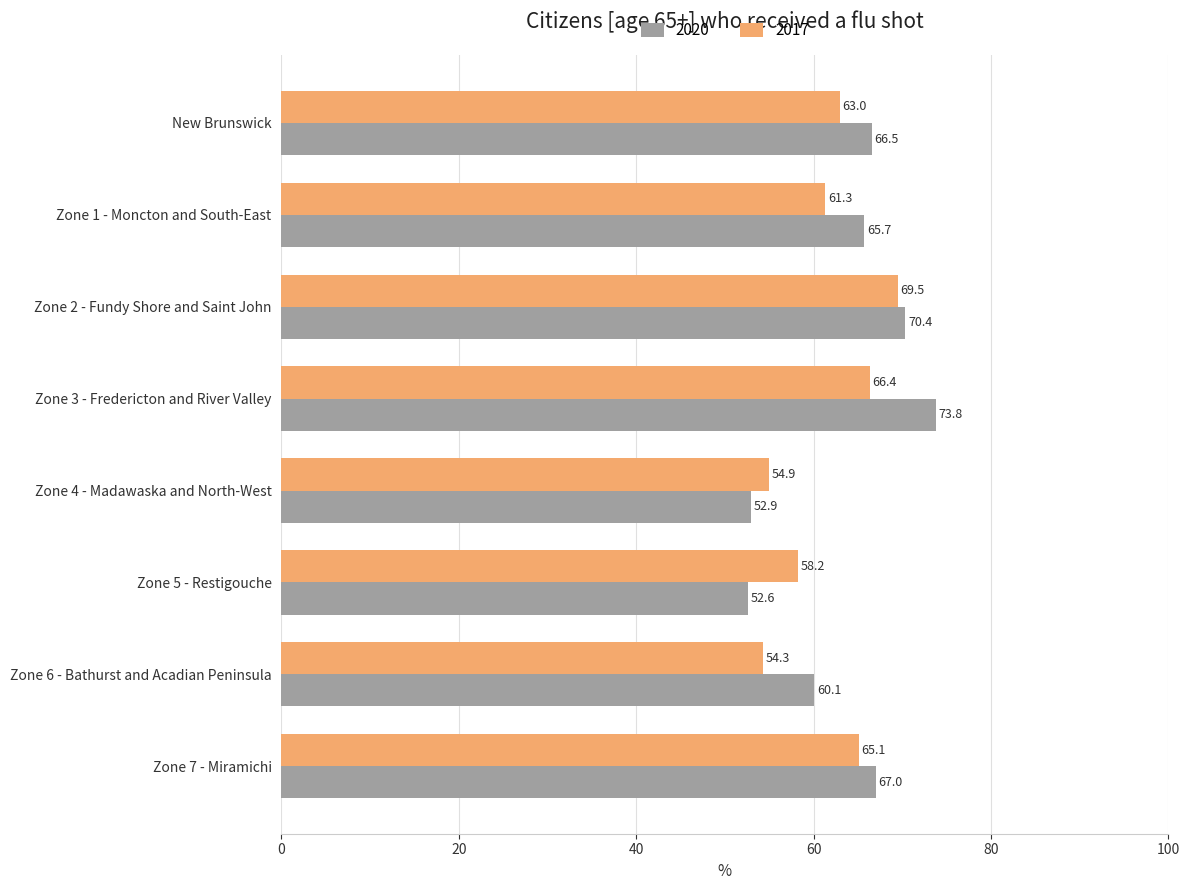

At which category is the sum across all series the highest?

Zone 3 - Fredericton and River Valley